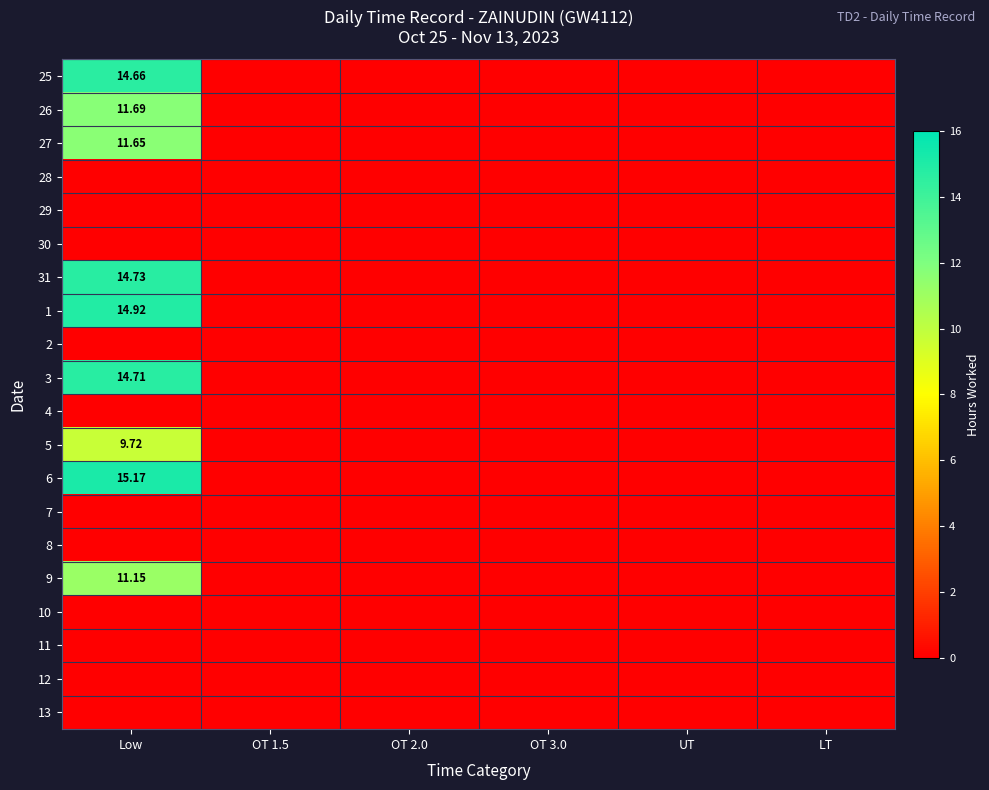

How many data points does each series have?

6